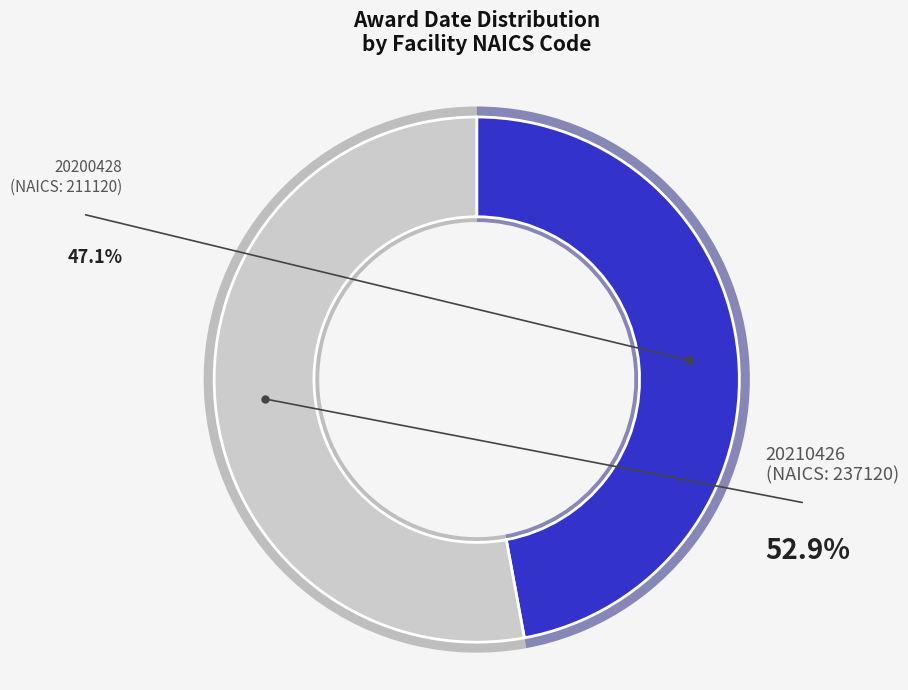

Is it true that 20210426 is 53% of the pie?

True